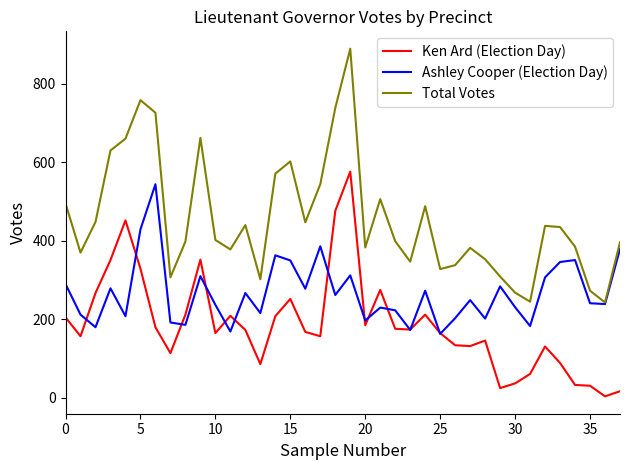

True or false: Total Votes and Ken Ard (Election Day) intersect in this chart.

False